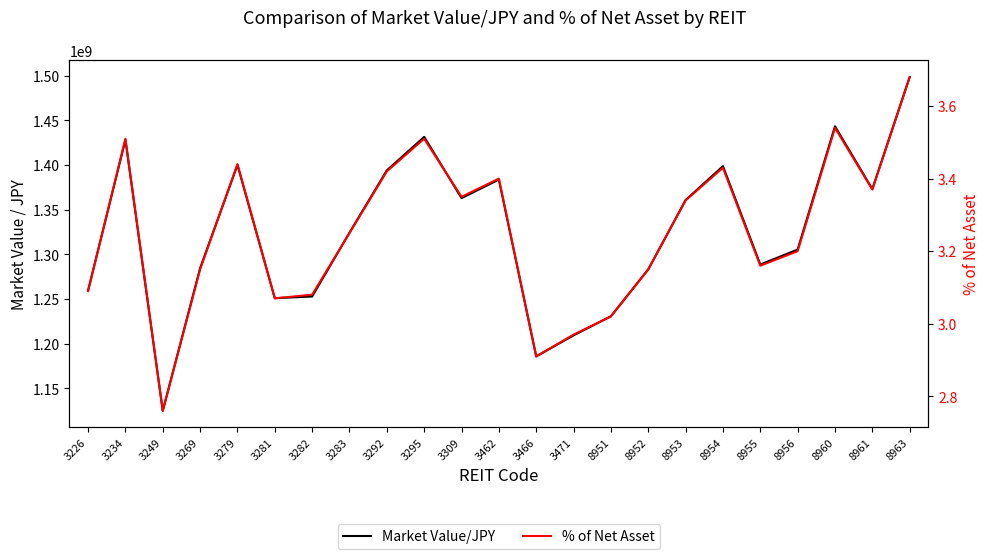

What are all the series names shown in the legend?

Market Value/JPY, % of Net Asset